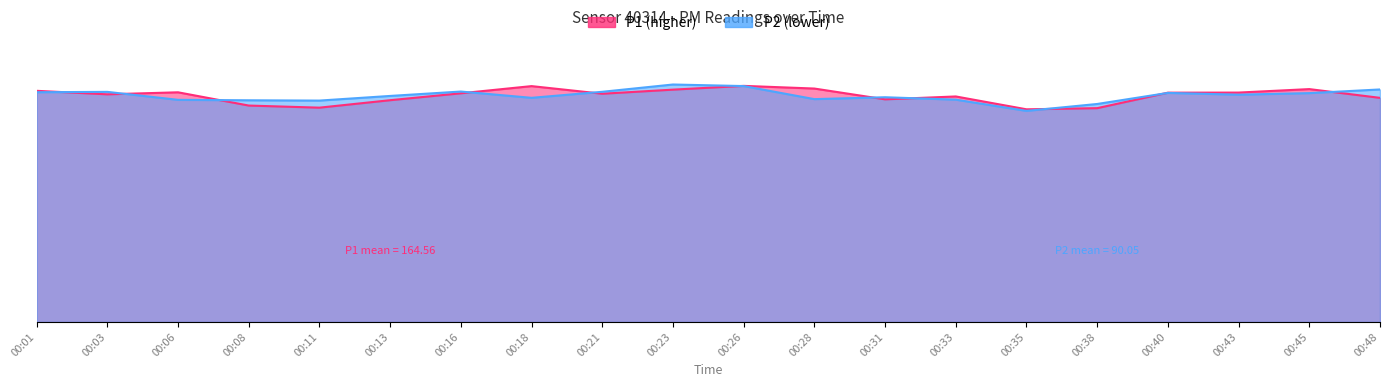

What is the approximate value of P2 at 00:16?

1.0